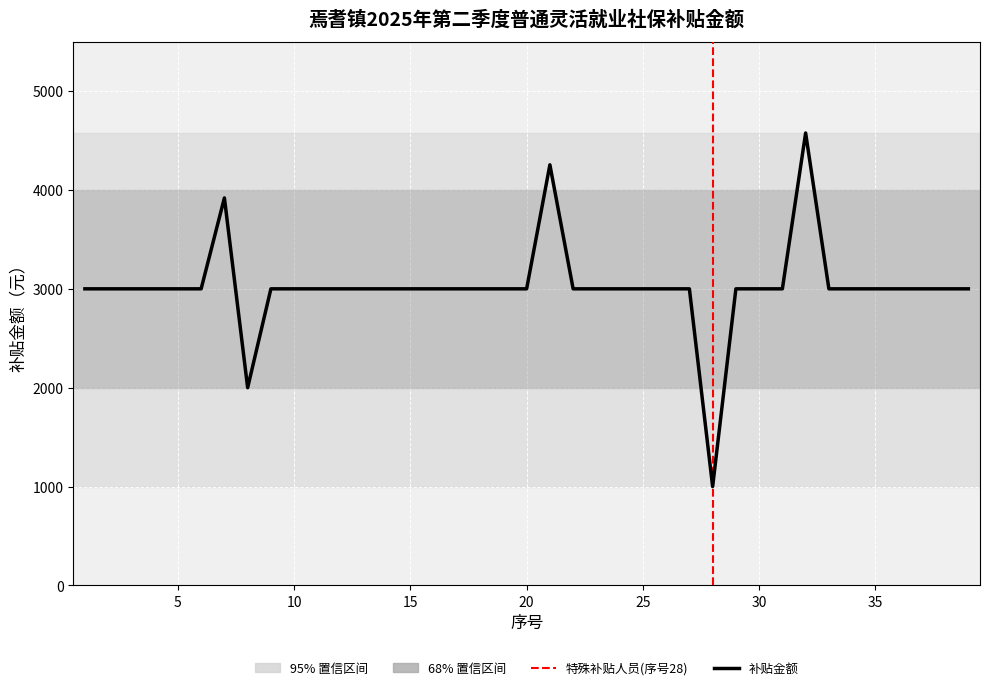

What is the maximum value shown in the chart?

4575.0